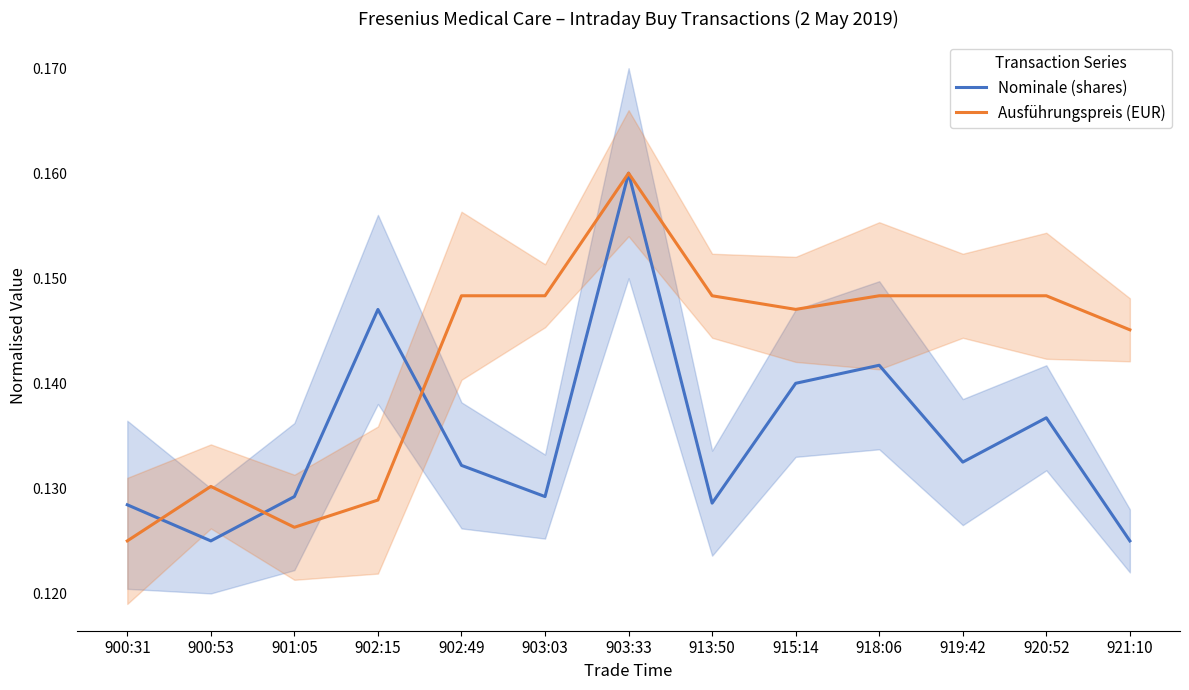

Is this an area chart (filled region under the line)?

No